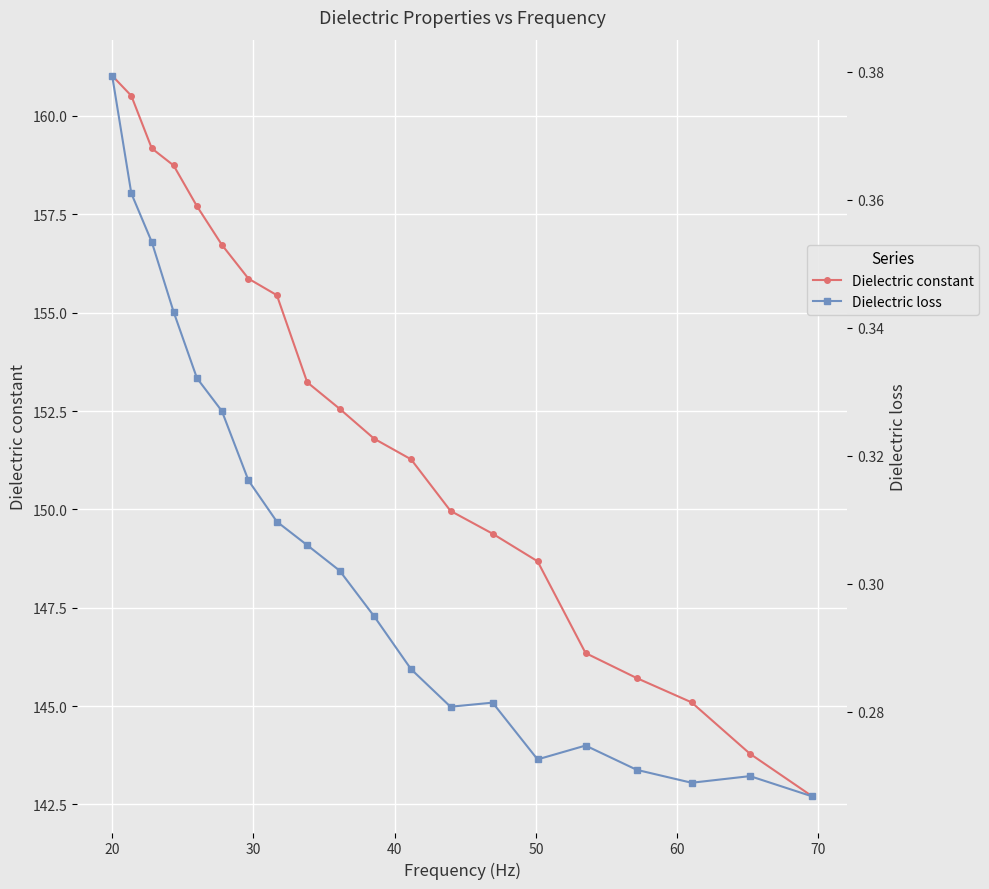

What is the minimum value shown in the chart?

0.3